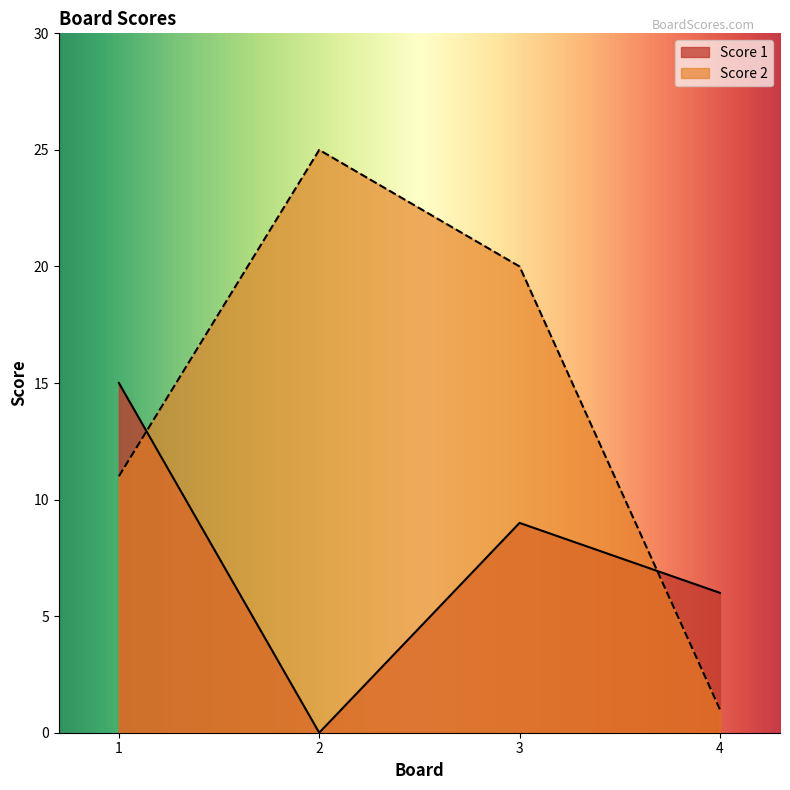

Rank the series at 2 from lowest to highest value.

Score 1, Score 2